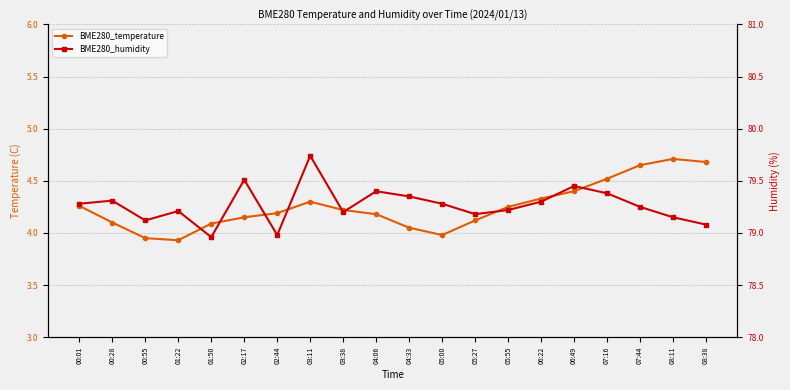

At which category does the chart reach its minimum across all series?

01:22